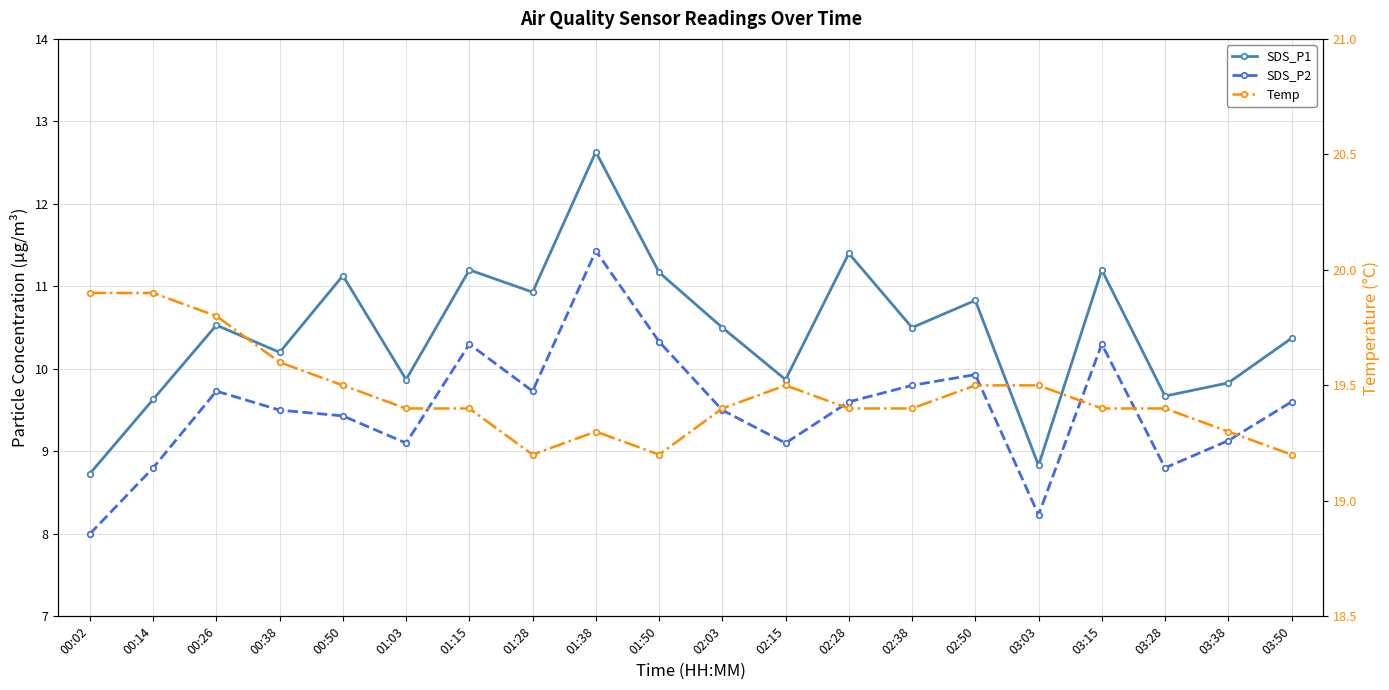

Rank the series by their maximum value, from lowest to highest.

SDS_P2, SDS_P1, Temp